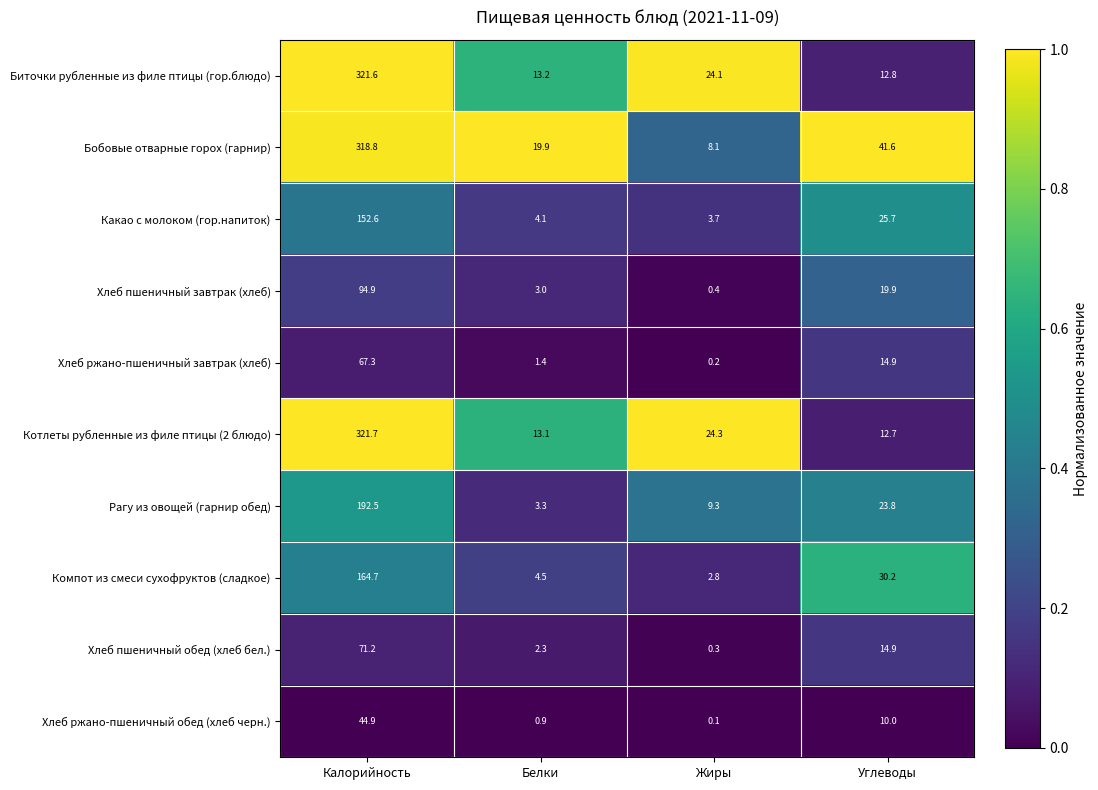

What is the sum of the Котлеты рубленные из филе птицы (2 блюдо) values at Белки and Углеводы?

25.8